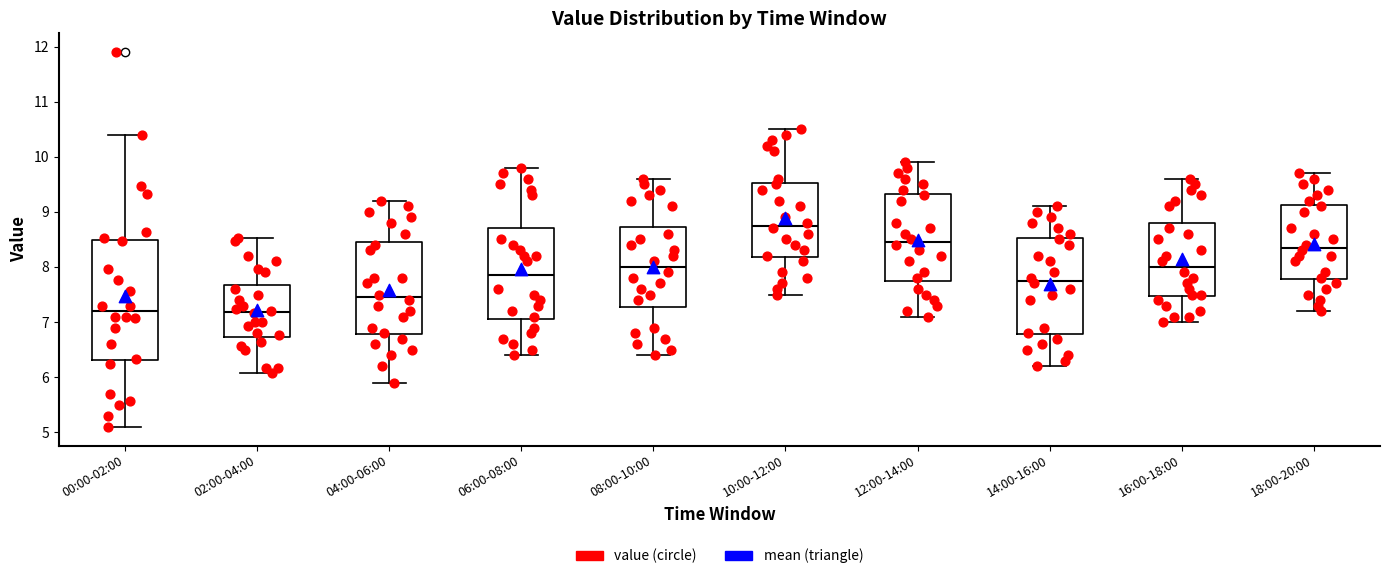

Comparing the boxes themselves (not the whiskers), which one is the tallest?

00:00-02:00